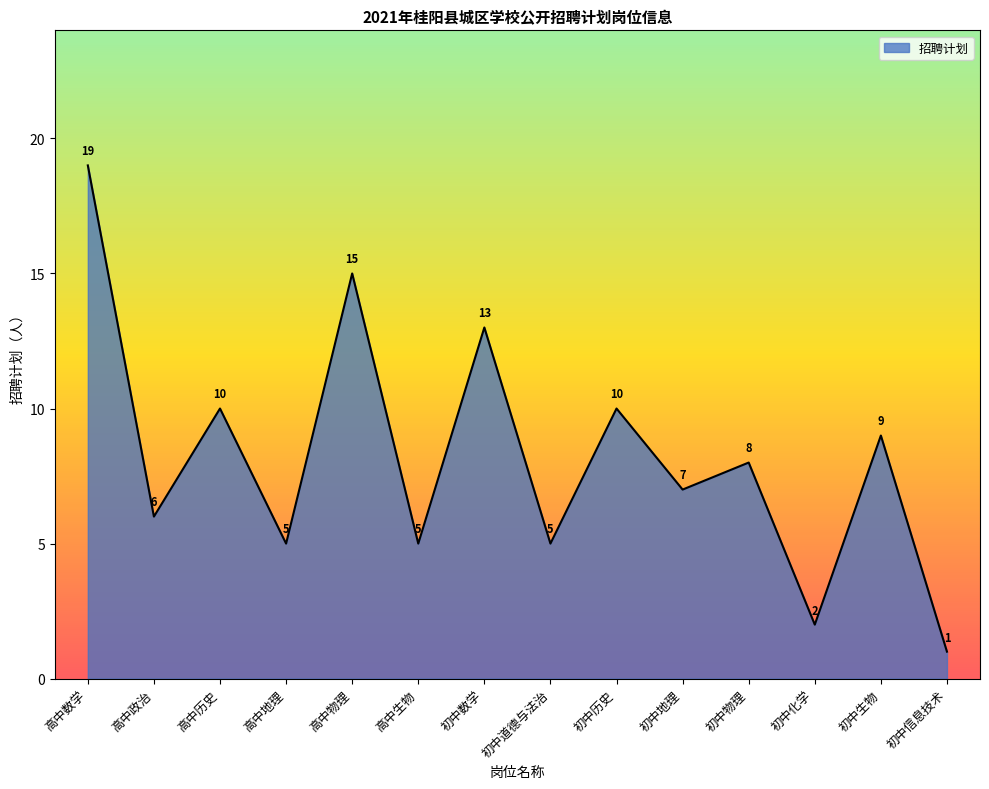

What is the change in value from 初中道德与法治 to 初中地理?

+2